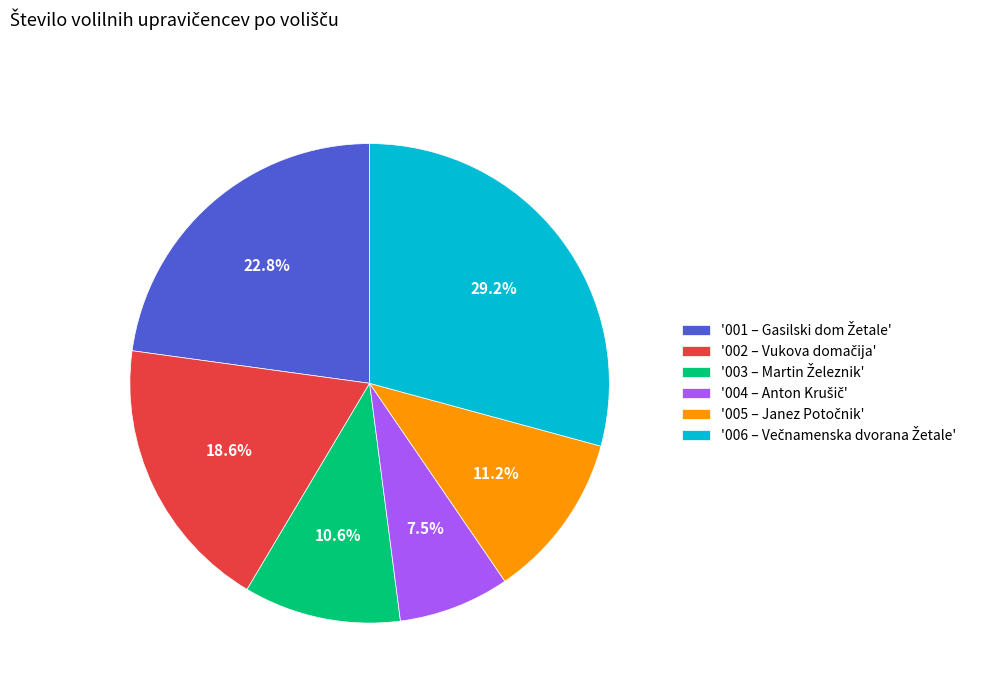

Is there any slice that represents more than half of the pie?

No